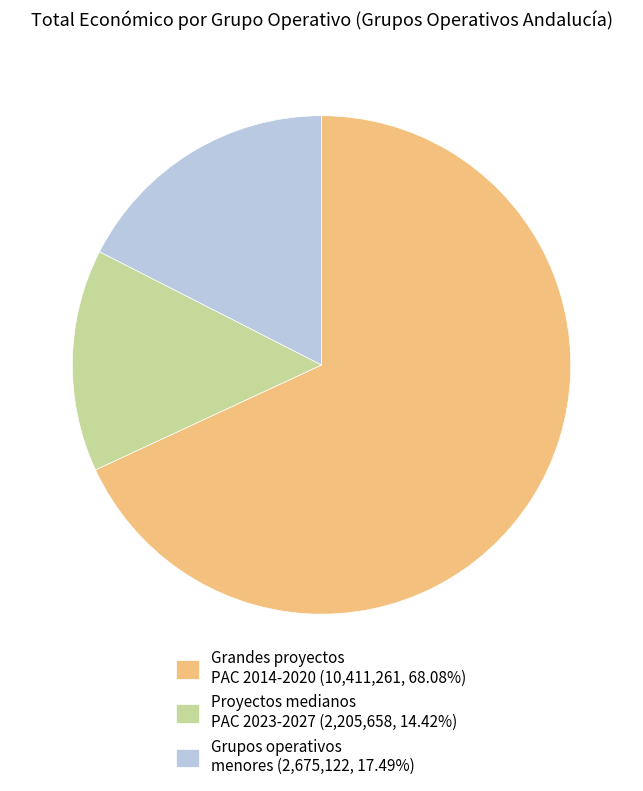

Approximately how many times larger is the value at Grandes proyectos PAC 2014-2020 (10,411,261, 68.08%) compared to Proyectos medianos PAC 2023-2027 (2,205,658, 14.42%)?

4.7